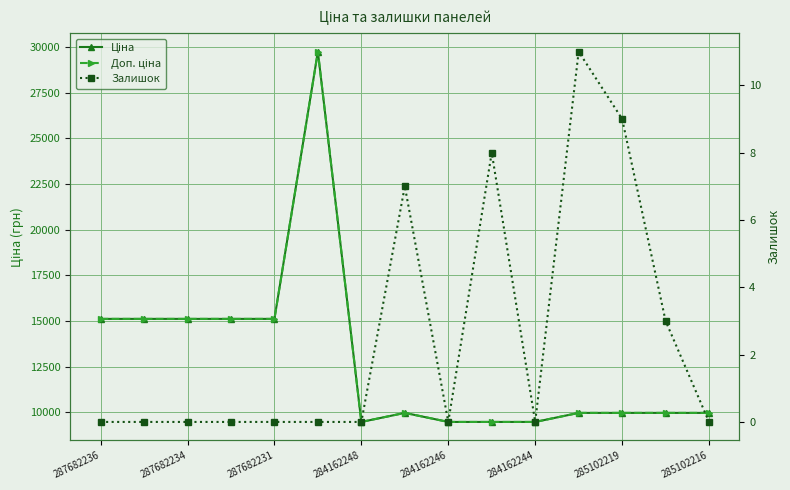

How many interior local peaks does the Залишок series have?

3